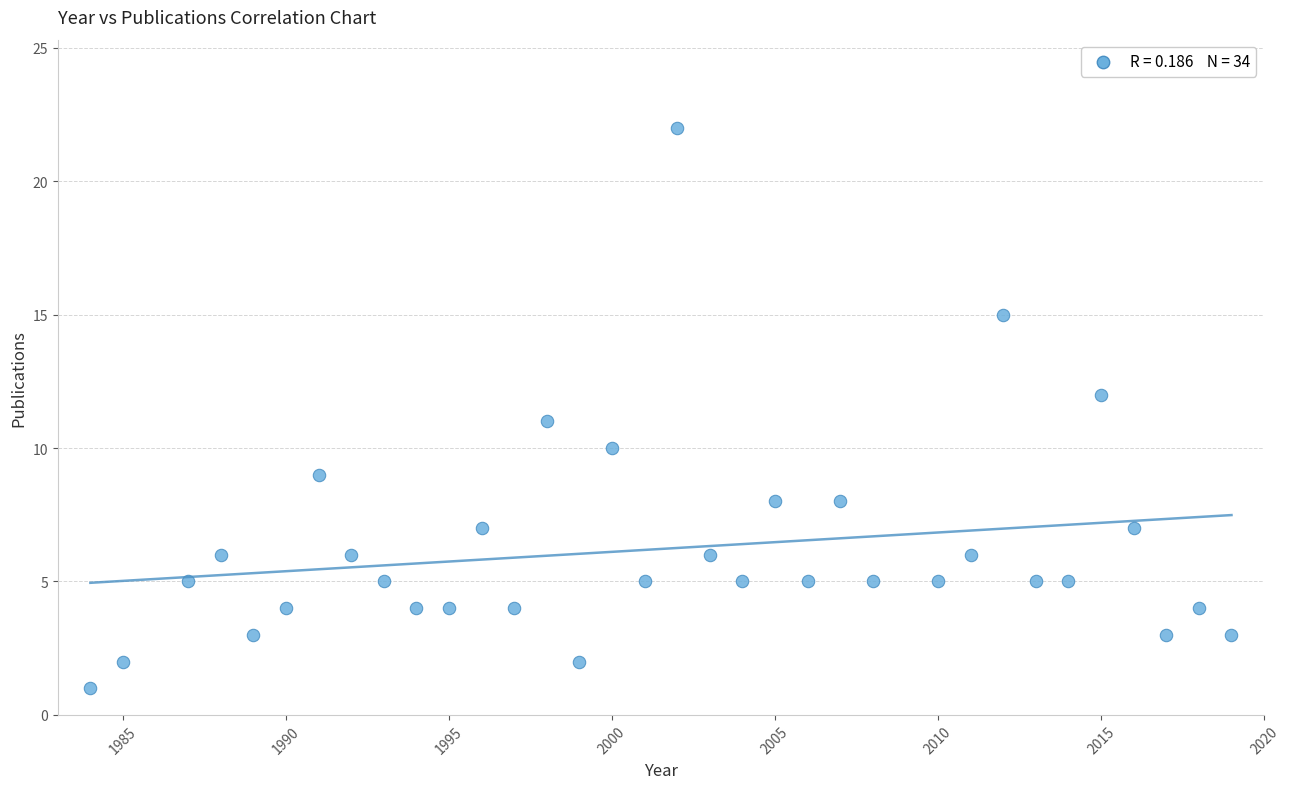

What is the range of X values (max minus min)?

35